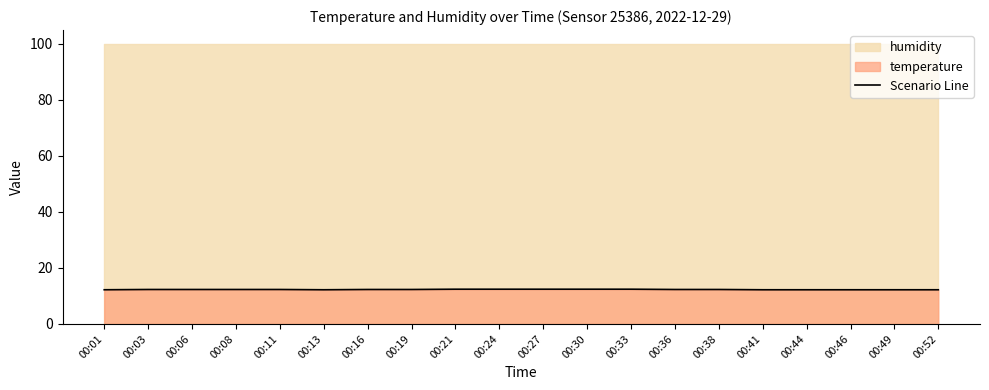

Reading right to left, transcribe all the data shown in this chart.

00:52=12.2	00:49=12.2	00:46=12.2	00:44=12.2	00:41=12.2	00:38=12.3	00:36=12.3	00:33=12.4	00:30=12.4	00:27=12.4	00:24=12.4	00:21=12.4	00:19=12.3	00:16=12.3	00:13=12.2	00:11=12.3	00:08=12.3	00:06=12.3	00:03=12.3	00:01=12.2